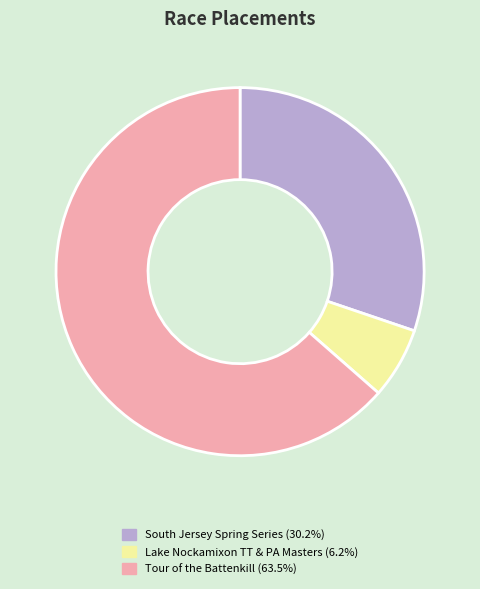

Is there any slice that represents more than half of the pie?

Yes